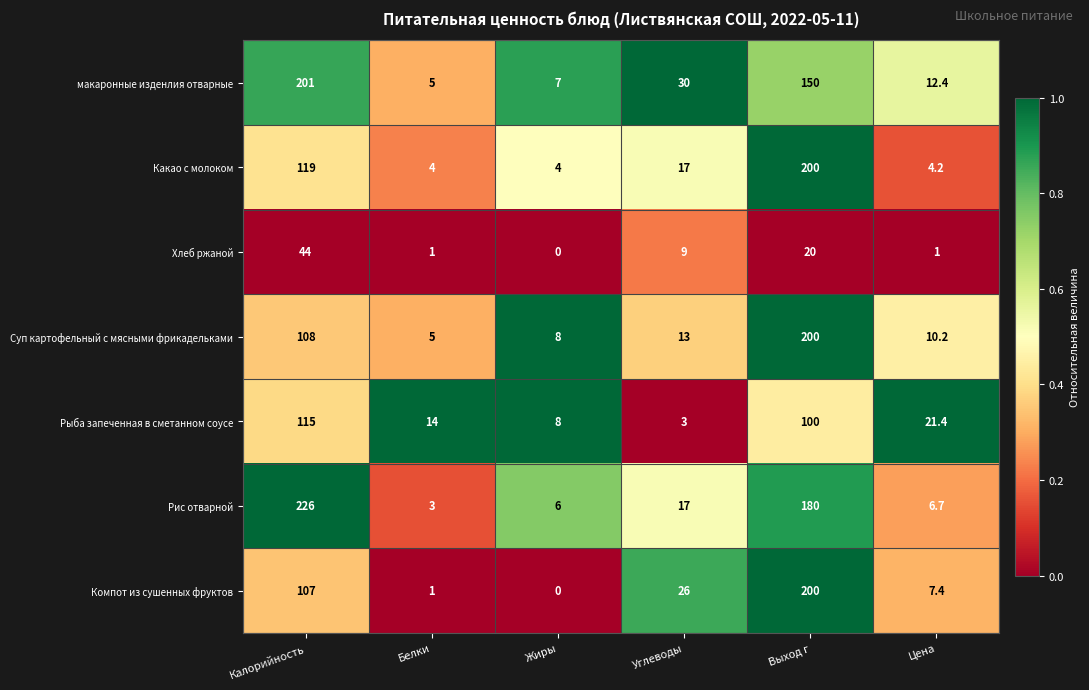

Is it true that макаронные изденлия отварные equals 7.0 at Жиры?

True